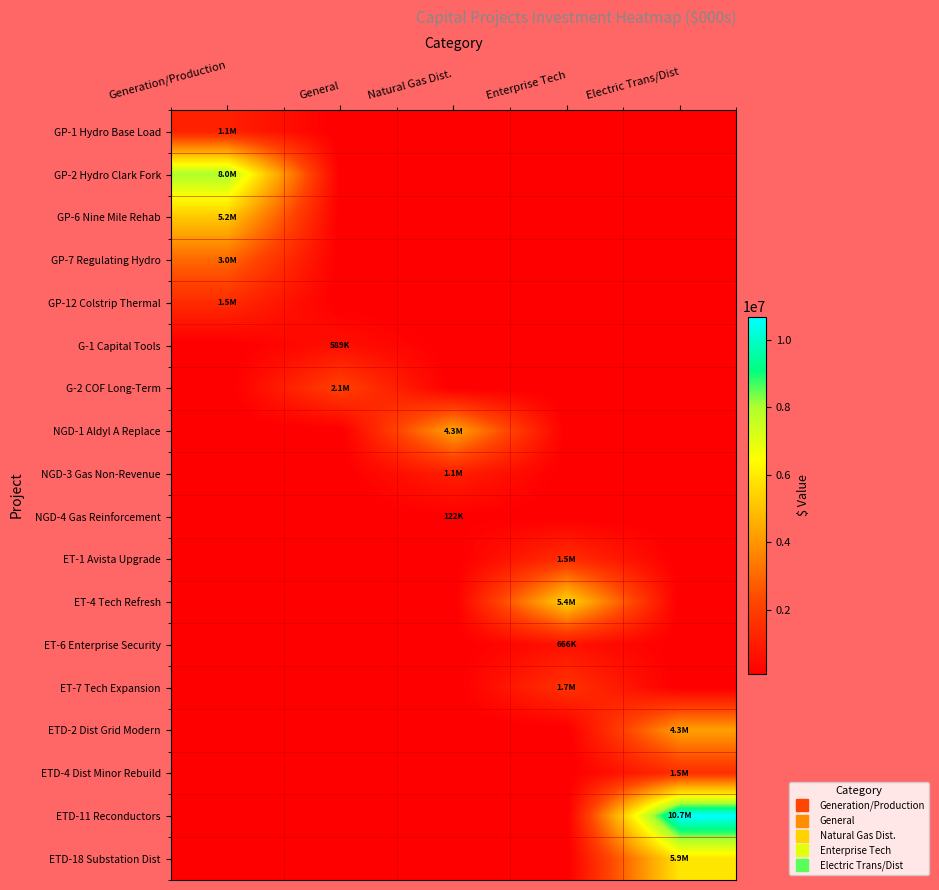

Which series changed the most between Generation/Production and General?

GP-2 Hydro Clark Fork